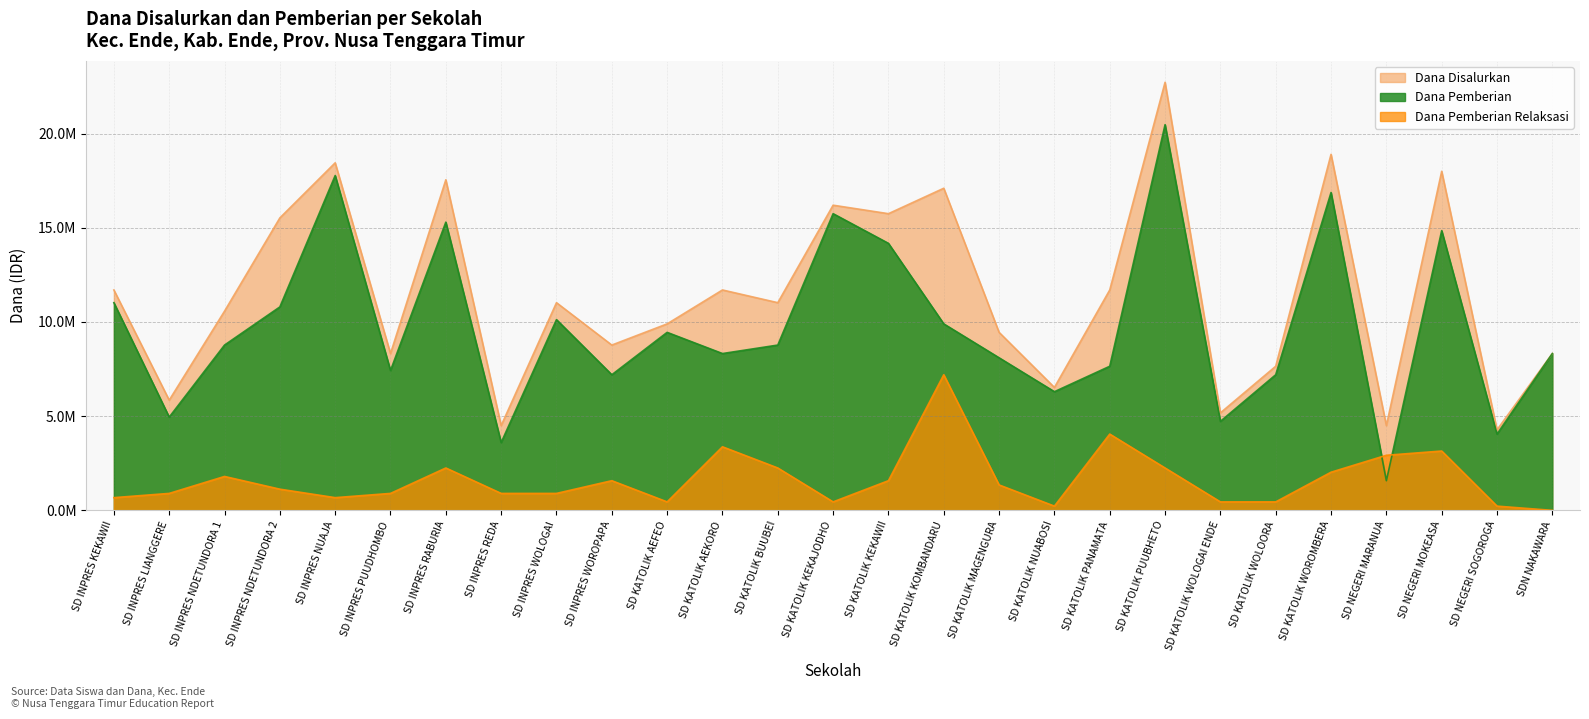

Reading left to right, list all the values displayed in this chart.

Dana Disalurkan: SD INPRES KEKAWII=11700000	SD INPRES LIANGGERE=5850000	SD INPRES NDETUNDORA 1=10575000	SD INPRES NDETUNDORA 2=15525000	SD INPRES NUAJA=18450000	SD INPRES PUUDHOMBO=8325000	SD INPRES RABURIA=17550000	SD INPRES REDA=4500000	SD INPRES WOLOGAI=11025000	SD INPRES WOROPAPA=8775000	SD KATOLIK AEFEO=9900000	SD KATOLIK AEKORO=11700000	SD KATOLIK BUUBEI=11025000	SD KATOLIK KEKAJODHO=16200000	SD KATOLIK KEKAWII=15750000	SD KATOLIK KOMBANDARU=17100000	SD KATOLIK MAGENGURA=9450000	SD KATOLIK NUABOSI=6525000	SD KATOLIK PANAMATA=11700000	SD KATOLIK PUUBHETO=22725000	SD KATOLIK WOLOGAI ENDE=5175000	SD KATOLIK WOLOORA=7650000	SD KATOLIK WOROMBERA=18900000	SD NEGERI MARANUA=4500000	SD NEGERI MOKEASA=18000000	SD NEGERI SOGOROGA=4275000	SDN NAKAWARA=8325000
Dana Pemberian: SD INPRES KEKAWII=11025000	SD INPRES LIANGGERE=4950000	SD INPRES NDETUNDORA 1=8775000	SD INPRES NDETUNDORA 2=10800000	SD INPRES NUAJA=17775000	SD INPRES PUUDHOMBO=7425000	SD INPRES RABURIA=15300000	SD INPRES REDA=3600000	SD INPRES WOLOGAI=10125000	SD INPRES WOROPAPA=7200000	SD KATOLIK AEFEO=9450000	SD KATOLIK AEKORO=8325000	SD KATOLIK BUUBEI=8775000	SD KATOLIK KEKAJODHO=15750000	SD KATOLIK KEKAWII=14175000	SD KATOLIK KOMBANDARU=9900000	SD KATOLIK MAGENGURA=8100000	SD KATOLIK NUABOSI=6300000	SD KATOLIK PANAMATA=7650000	SD KATOLIK PUUBHETO=20475000	SD KATOLIK WOLOGAI ENDE=4725000	SD KATOLIK WOLOORA=7200000	SD KATOLIK WOROMBERA=16875000	SD NEGERI MARANUA=1575000	SD NEGERI MOKEASA=14850000	SD NEGERI SOGOROGA=4050000	SDN NAKAWARA=8325000
Dana Pemberian Relaksasi: SD INPRES KEKAWII=675000	SD INPRES LIANGGERE=900000	SD INPRES NDETUNDORA 1=1800000	SD INPRES NDETUNDORA 2=1125000	SD INPRES NUAJA=675000	SD INPRES PUUDHOMBO=900000	SD INPRES RABURIA=2250000	SD INPRES REDA=900000	SD INPRES WOLOGAI=900000	SD INPRES WOROPAPA=1575000	SD KATOLIK AEFEO=450000	SD KATOLIK AEKORO=3375000	SD KATOLIK BUUBEI=2250000	SD KATOLIK KEKAJODHO=450000	SD KATOLIK KEKAWII=1575000	SD KATOLIK KOMBANDARU=7200000	SD KATOLIK MAGENGURA=1350000	SD KATOLIK NUABOSI=225000	SD KATOLIK PANAMATA=4050000	SD KATOLIK PUUBHETO=2250000	SD KATOLIK WOLOGAI ENDE=450000	SD KATOLIK WOLOORA=450000	SD KATOLIK WOROMBERA=2025000	SD NEGERI MARANUA=2925000	SD NEGERI MOKEASA=3150000	SD NEGERI SOGOROGA=225000	SDN NAKAWARA=0